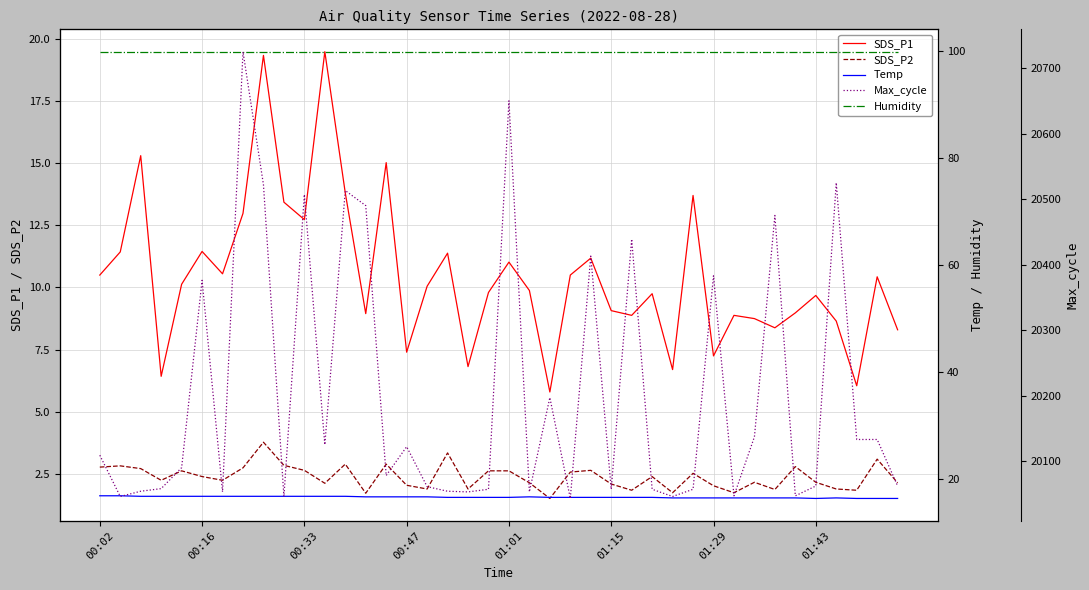

What is the average value of the SDS_P2 series?

2.4